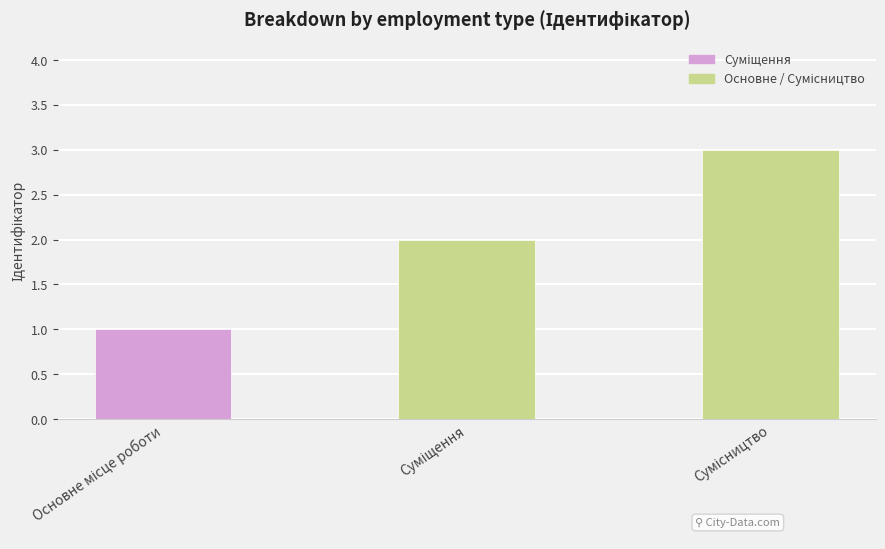

What is the greatest value displayed?

3